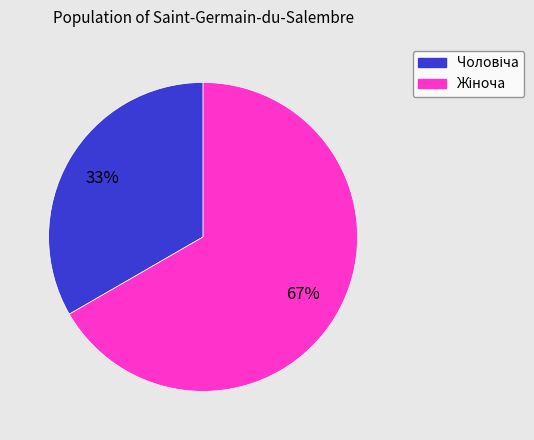

To the nearest percent, what is the average slice percentage?

50%